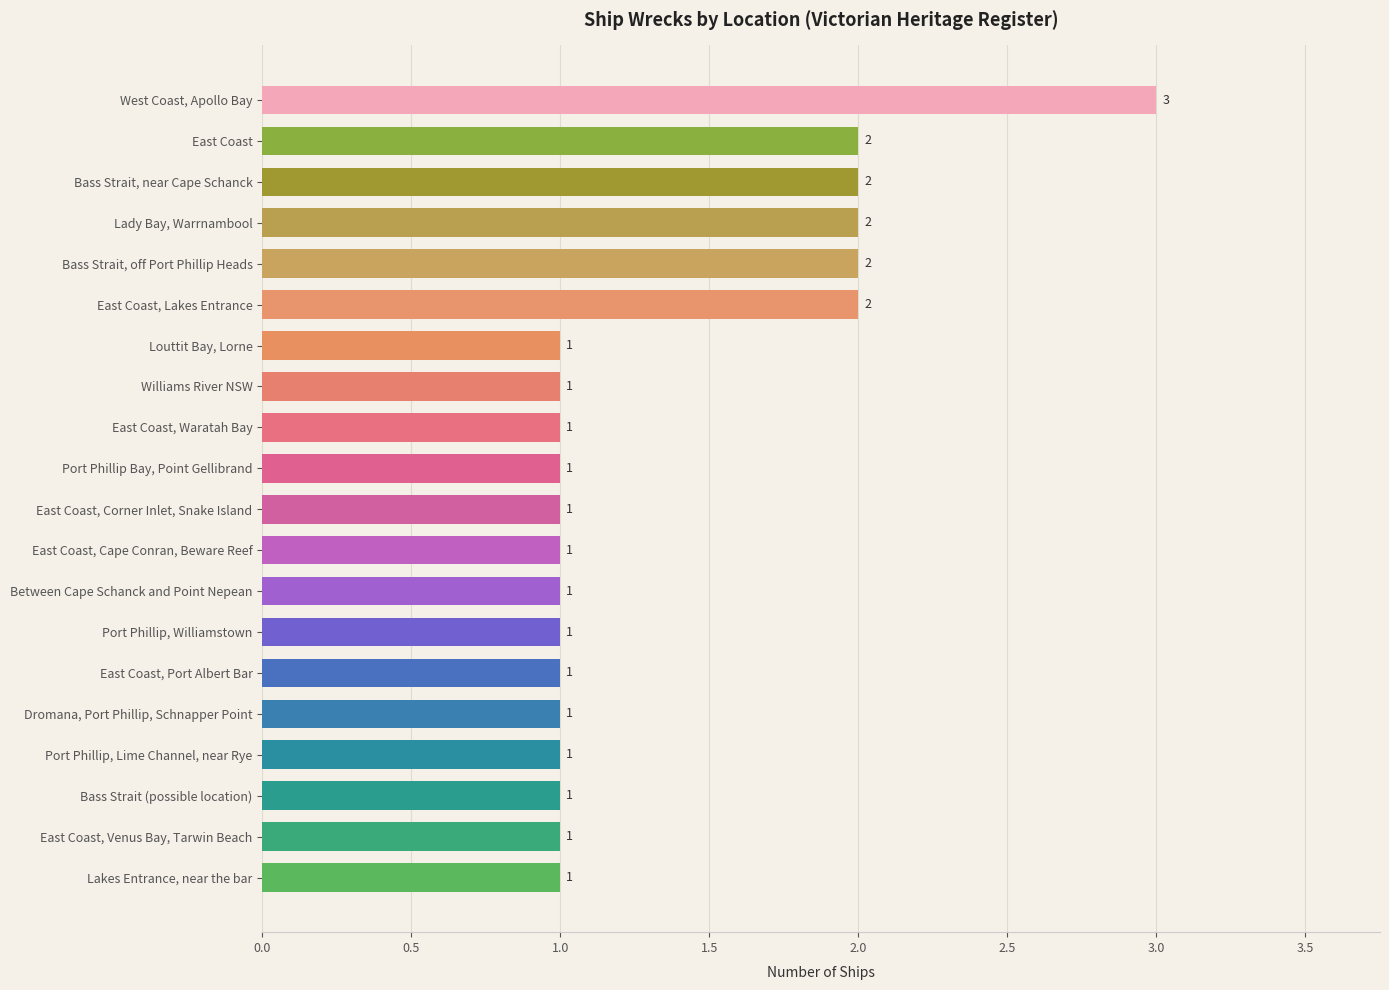

Which label corresponds to the largest value in the chart?

West Coast, Apollo Bay